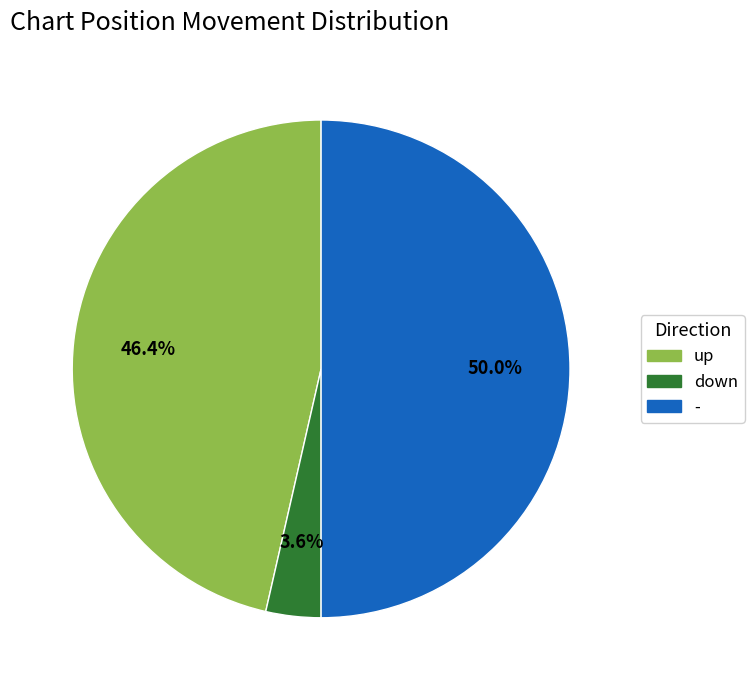

Does up account for over 50% of the chart?

No